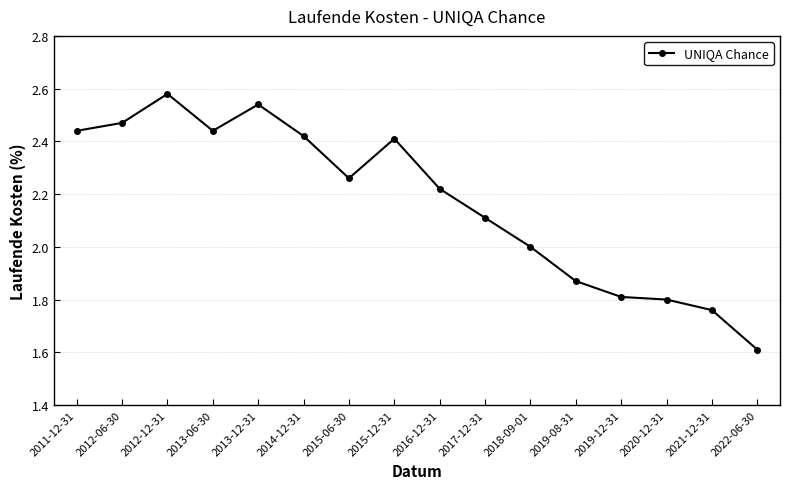

What is the label of the 7th point from the left?

2015-06-30